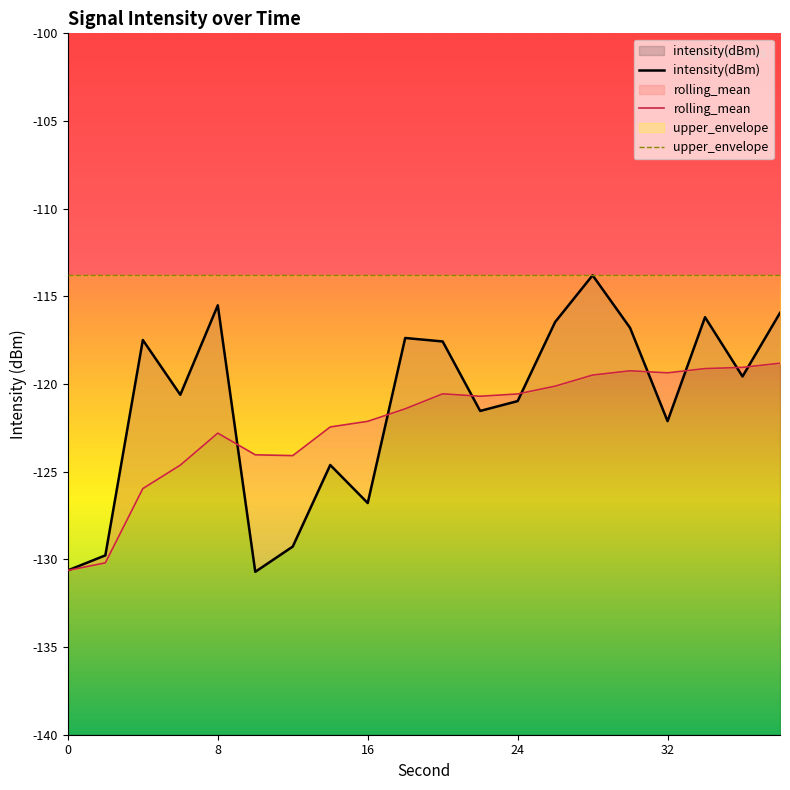

At which category is the sum across all series the highest?

28